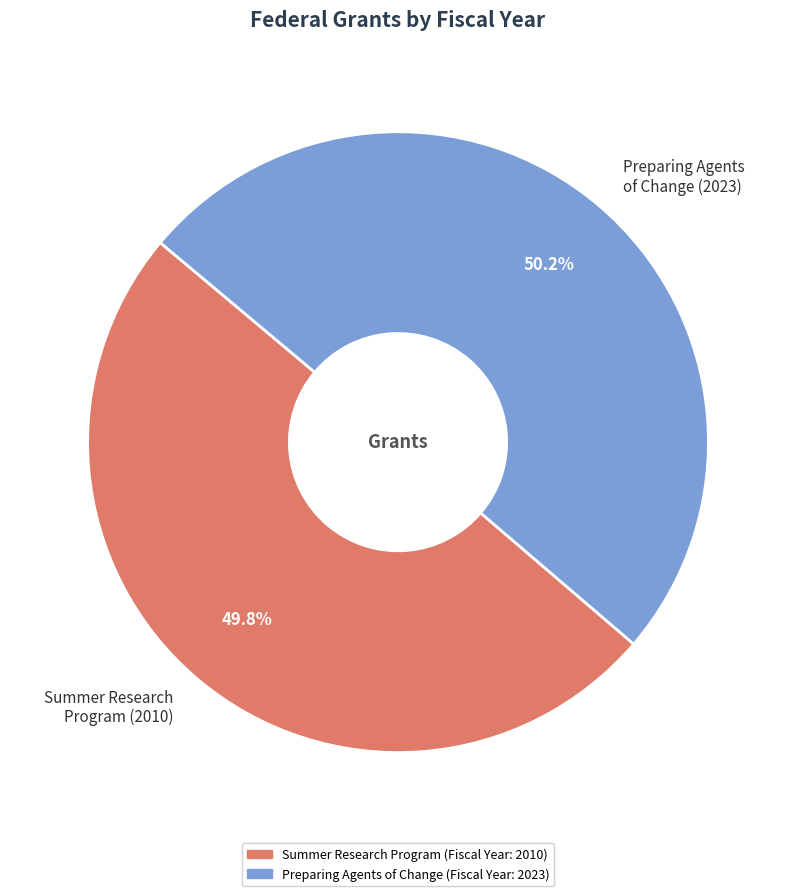

What is the ratio of the value at Summer Research Program (2010) to the value at Preparing Agents of Change (2023)?

1.0